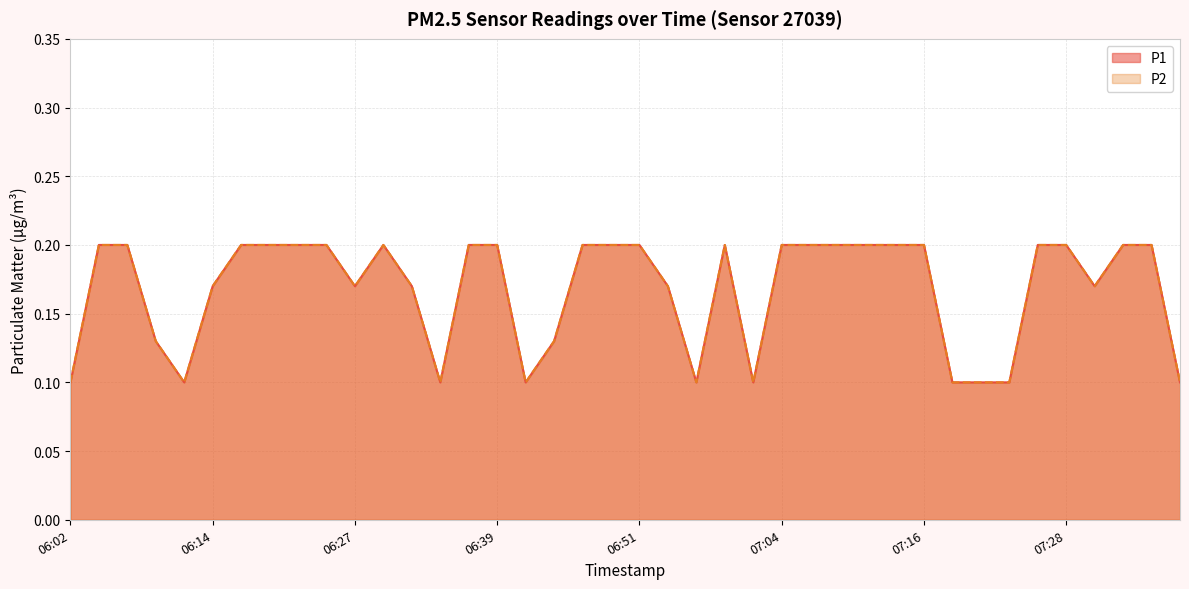

True or false: P2 has a value of 0.2 at 07:16.

True